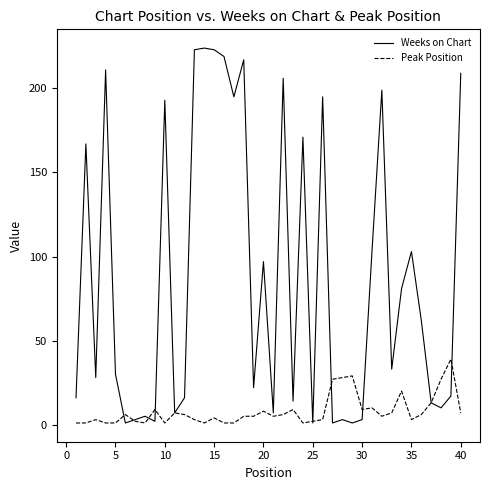

List the series in order of their peak value, lowest first.

Peak Position, Weeks on Chart